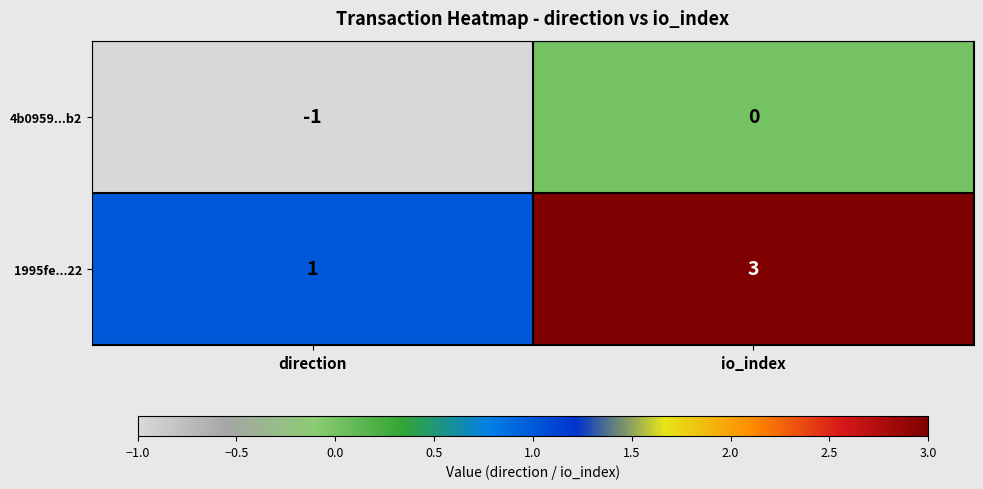

Rank the series by their average value, from highest to lowest.

1995fe...22, 4b0959...b2